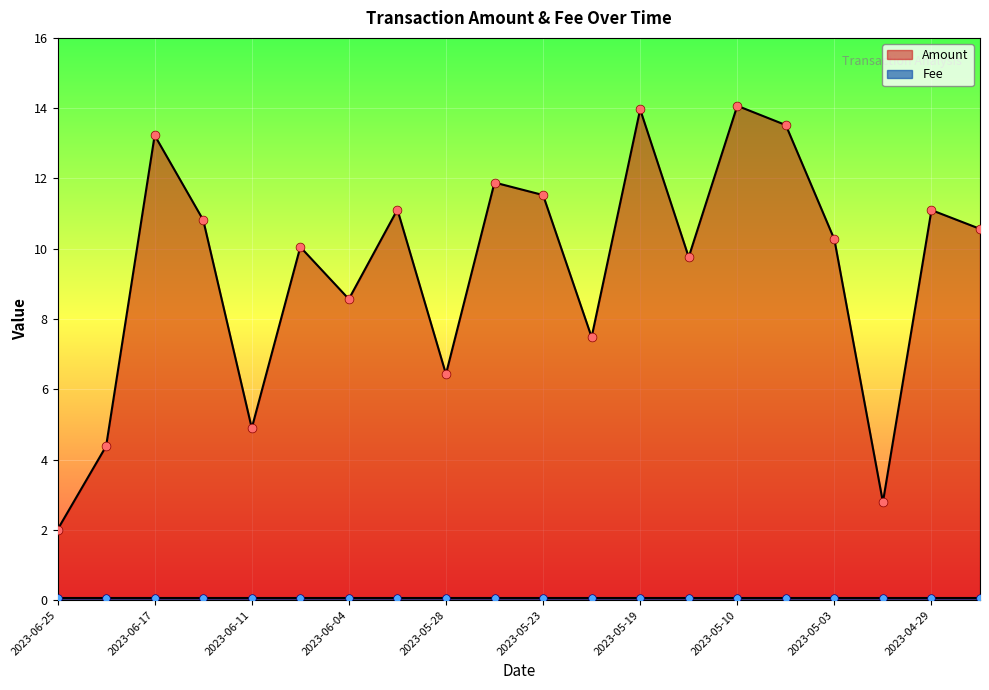

Between 2023-04-26 and 2023-05-23, which is larger?

2023-05-23